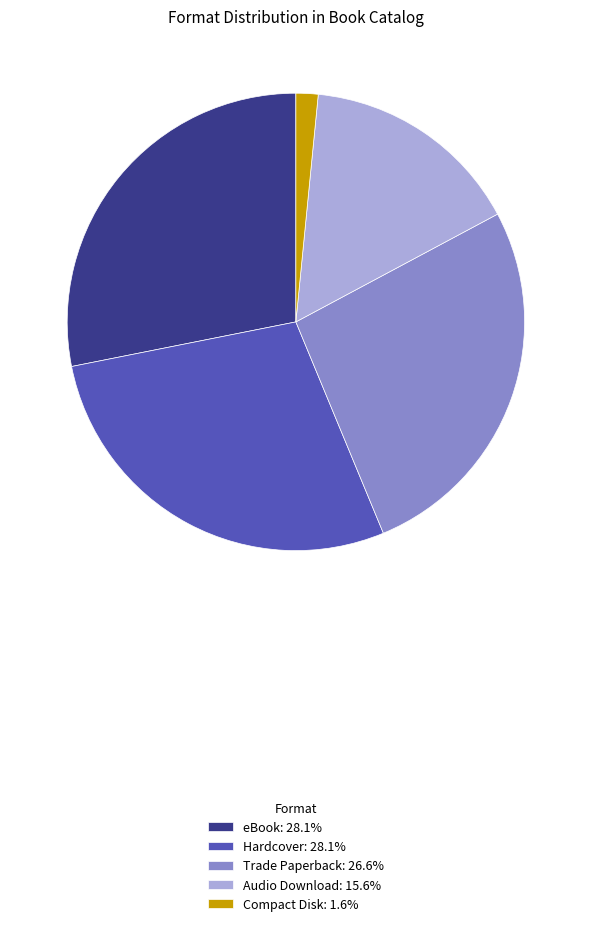

Combined, do Audio Download: 15.6% and eBook: 28.1% account for over 50%?

No